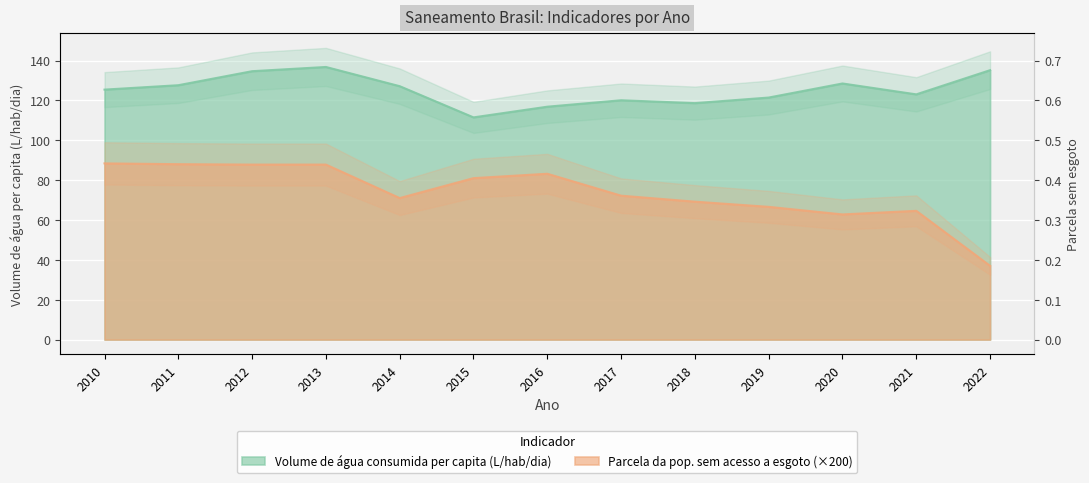

Reading left to right, what are all the values shown in this chart?

Volume de água consumida per capita (L/hab/dia): 125.4	127.6	134.7	136.8	127.1	111.5	116.8	120.1	118.6	121.4	128.5	123.0	135.2
Parcela da pop. sem acesso a esgoto: 88.4	88.0	87.8	87.8	71.0	81.0	83.2	72.2	69.2	66.6	62.8	64.6	37.0